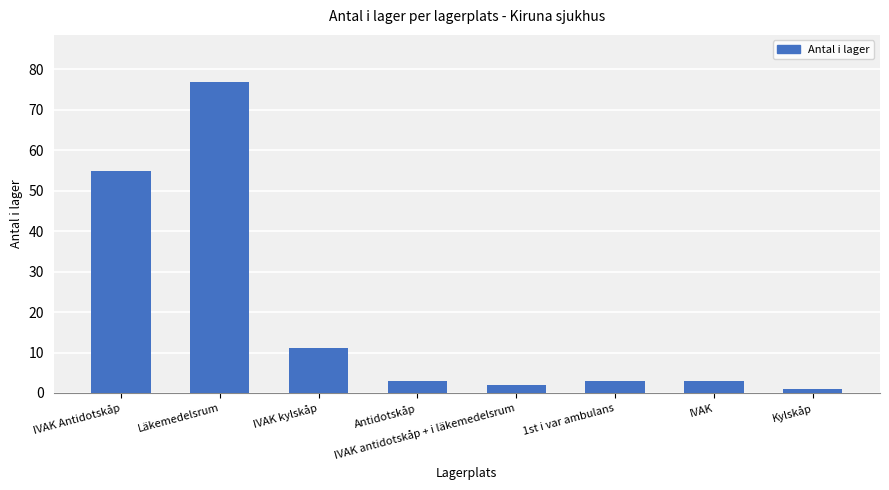

What is the change in value from IVAK Antidotskåp to Kylskåp?

-54